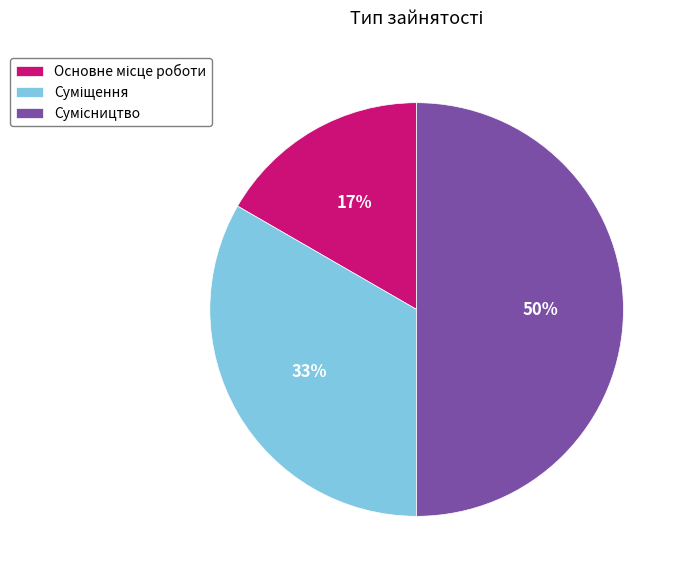

To the nearest percent, what is the average slice percentage?

33%